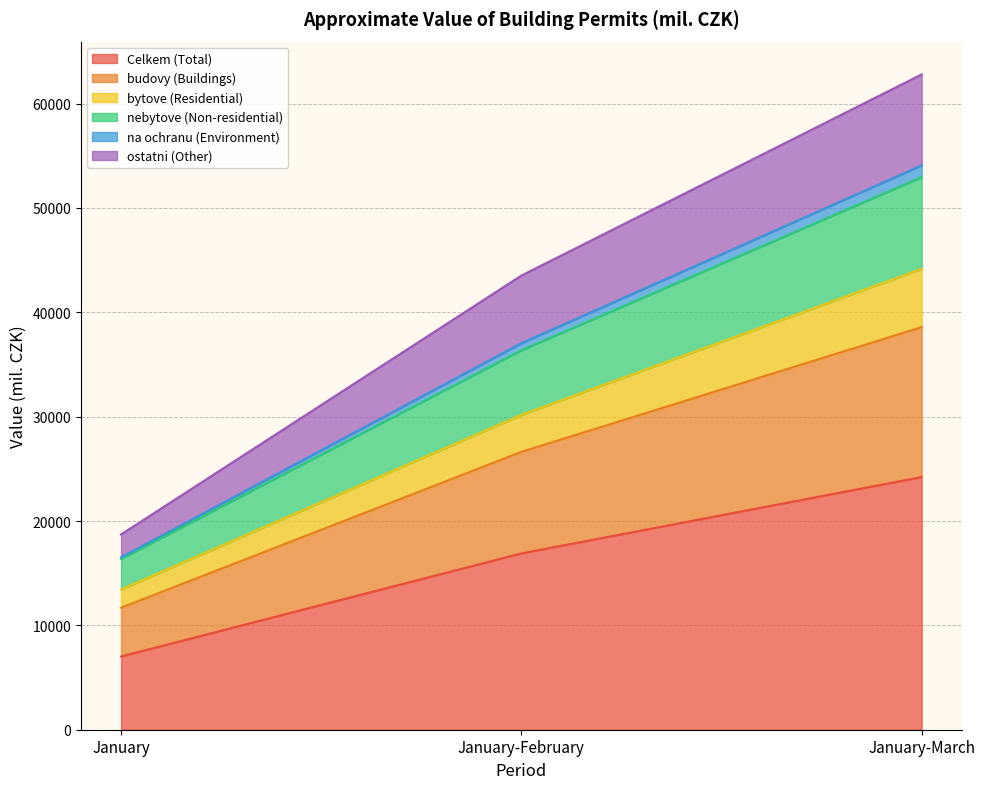

At which label does budovy (Buildings) first exceed 30174?

January-March